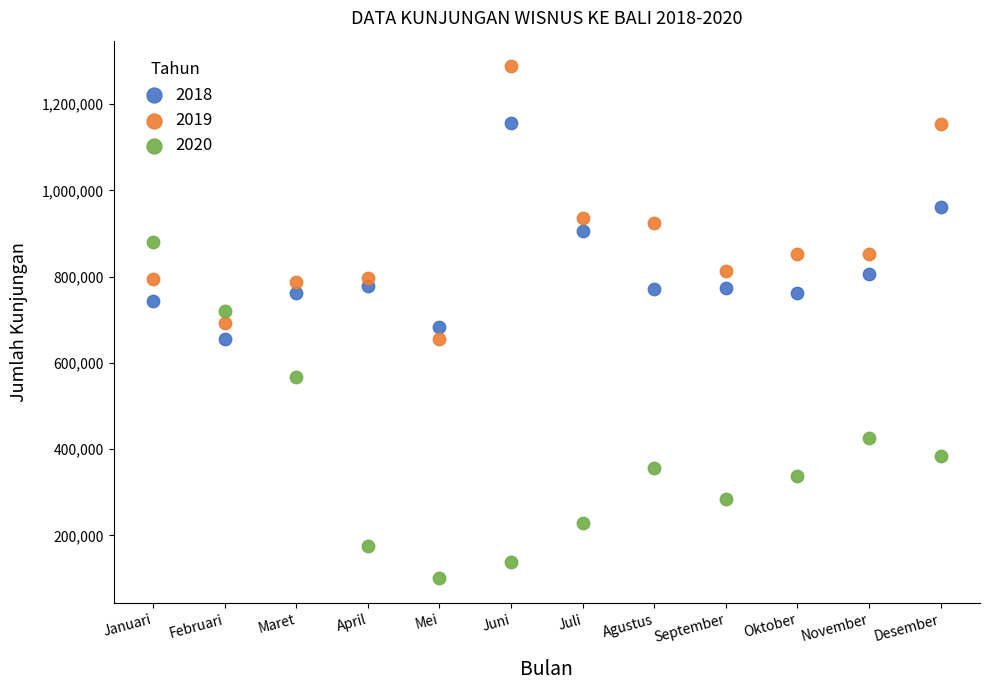

Which series contains the lowest Y value?

2020